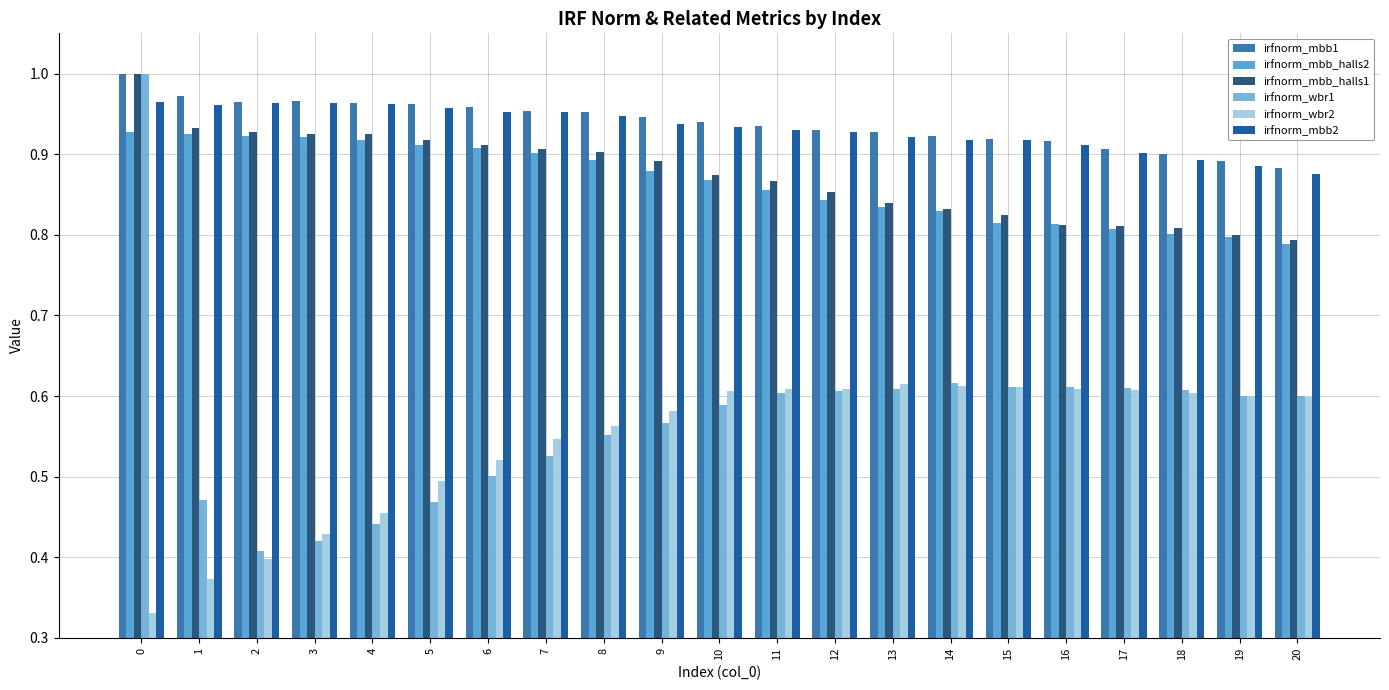

Are the bars grouped side by side (vs. stacked)?

Yes